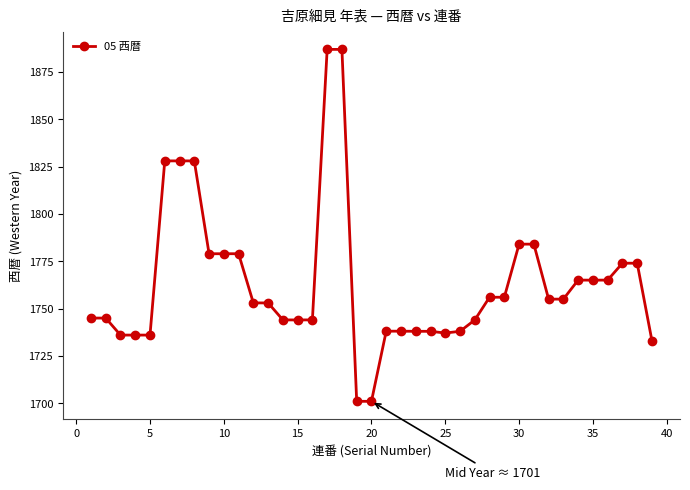

What is the maximum value shown in the chart?

1887.0